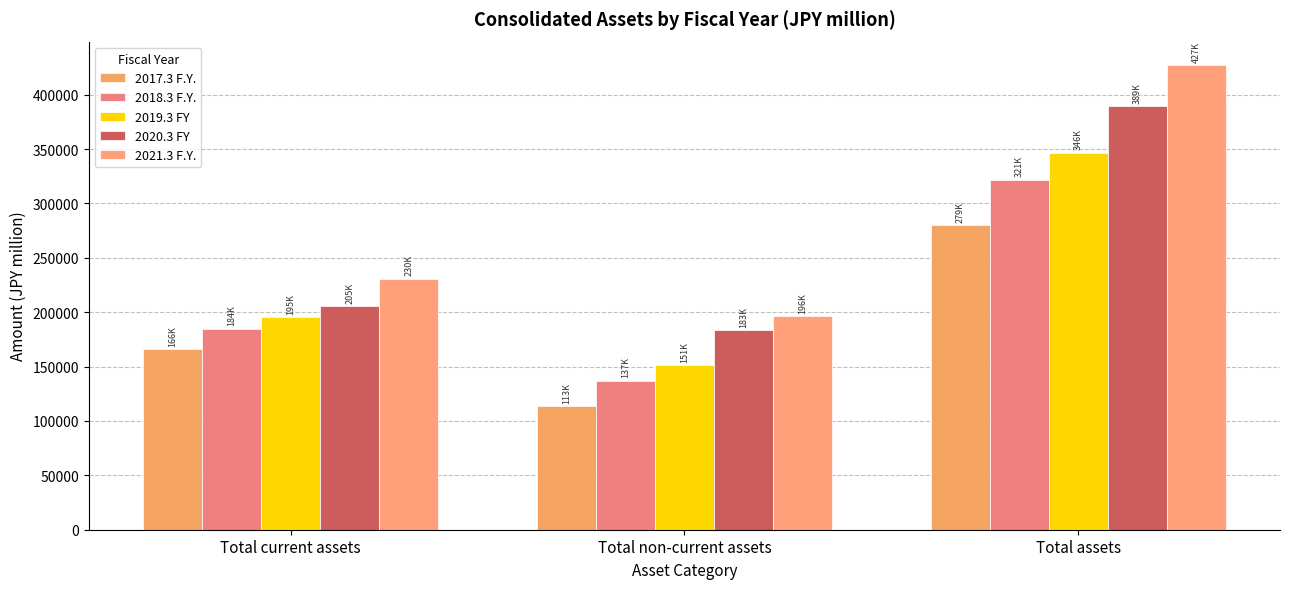

True or false: 2017.3 F.Y. has a value of 67794 at Total assets.

False